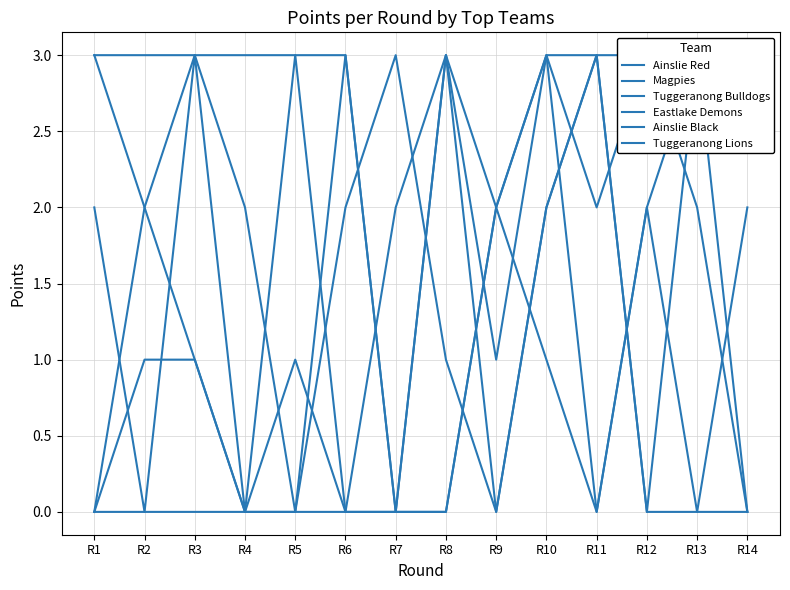

Where do Eastlake Demons and Magpies first cross each other?

R1 and R2